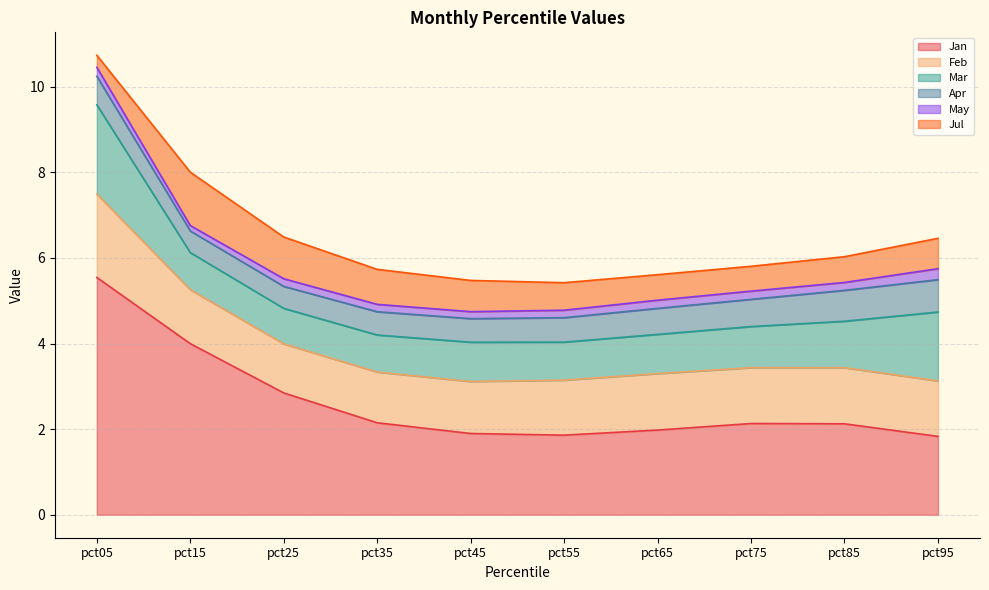

What is the greatest value displayed?

5.5